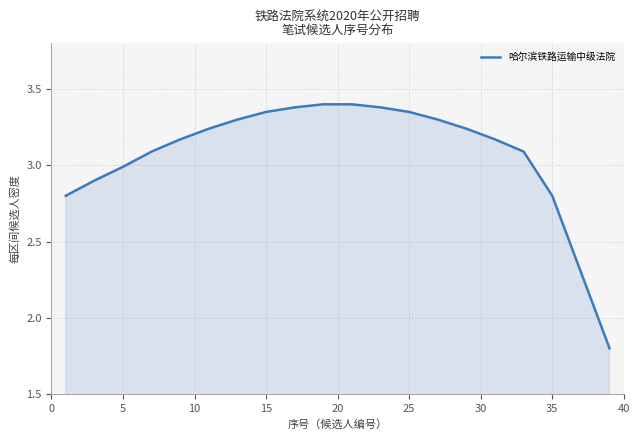

True or false: the data has more than 2 interior local peaks.

False